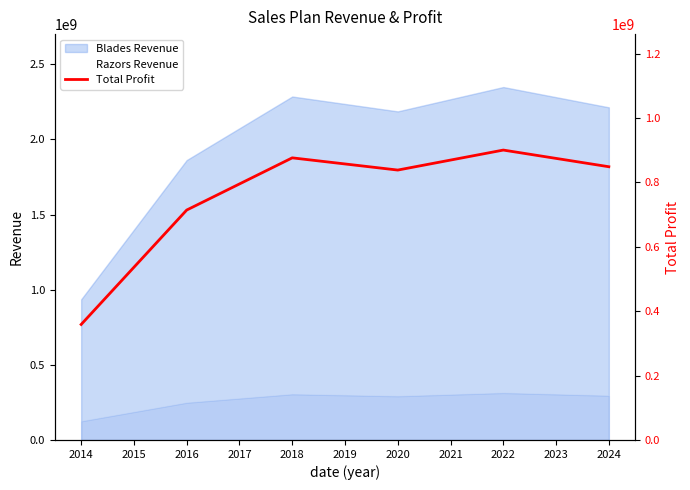

Which category has the lowest value across all series?

2014